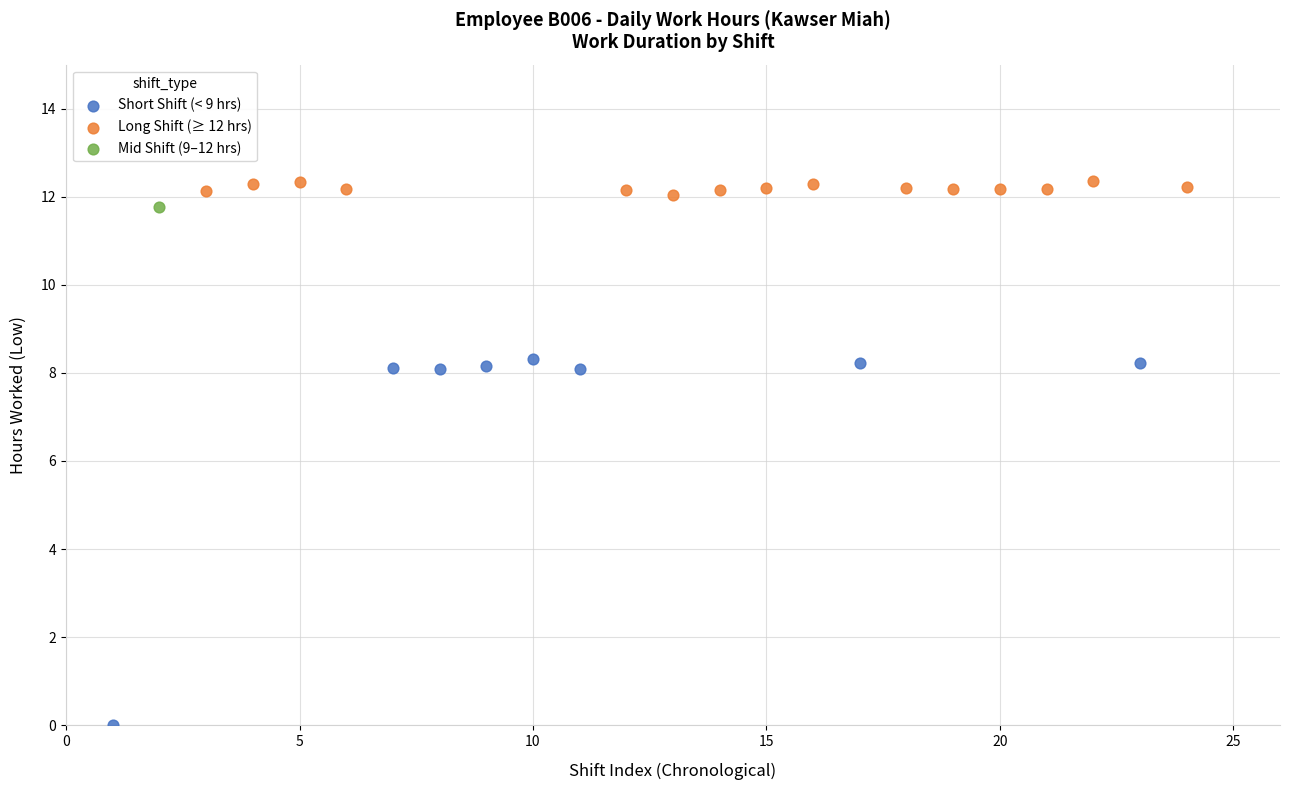

Which series reaches the minimum Y coordinate?

Short Shift (< 9 hrs)